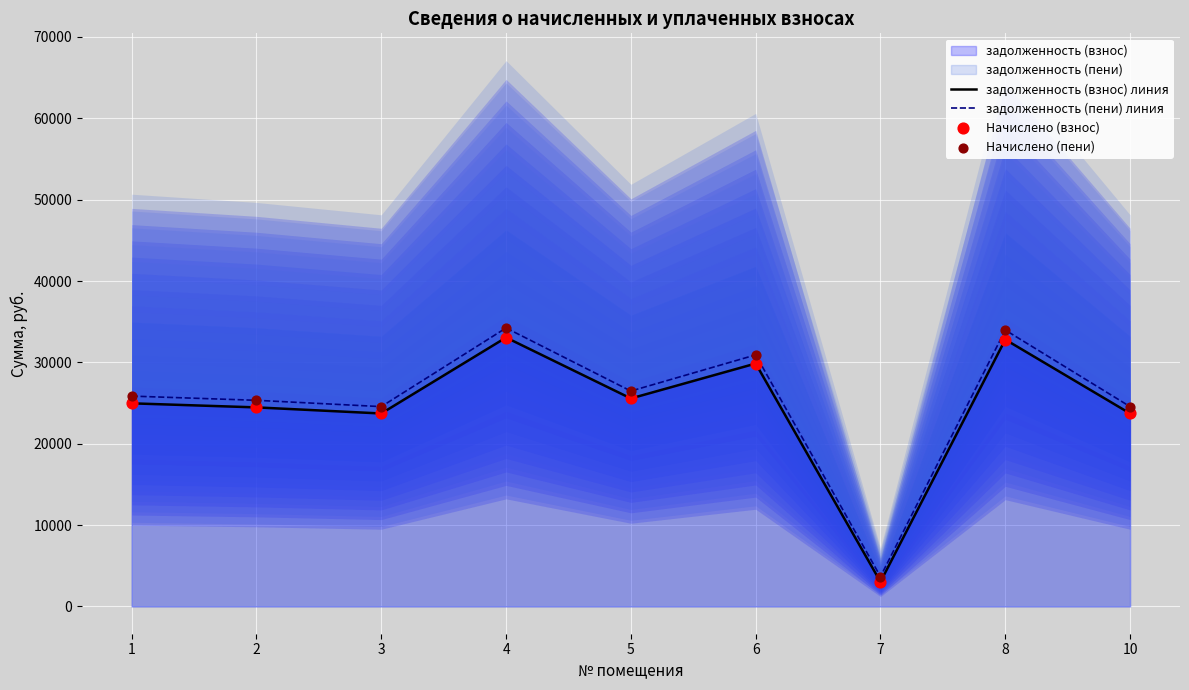

Which series reaches the maximum Y coordinate?

задолженность (пени) линия